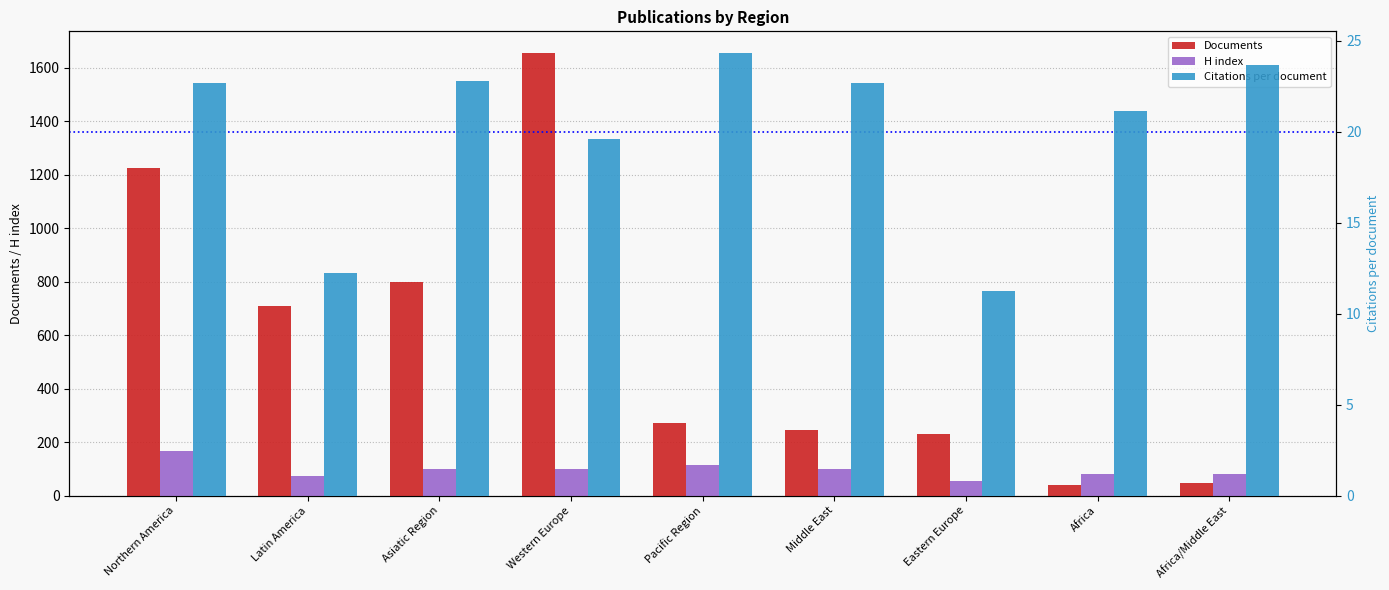

What is the highest value of the H index series?

168.0